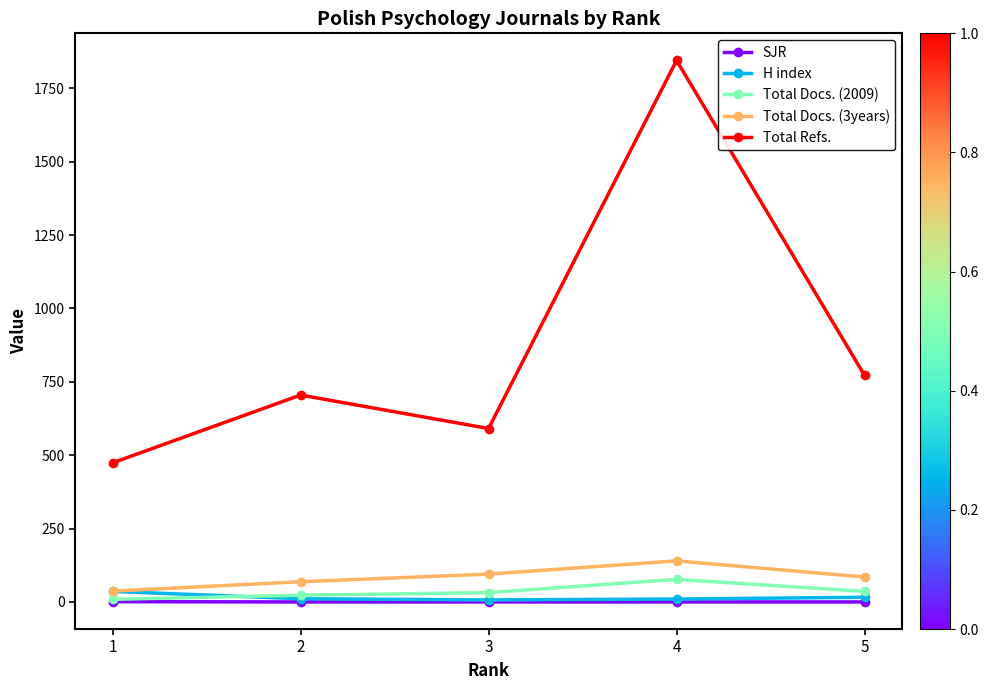

What are all the series names shown in the legend?

SJR, H index, Total Docs. (2009), Total Docs. (3years), Total Refs.